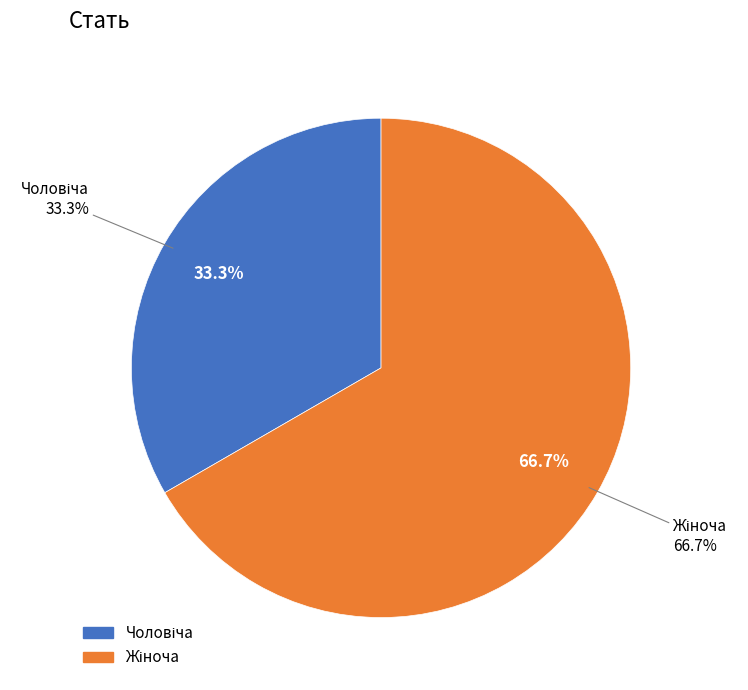

To the nearest percent, what is the difference between the Чоловіча and Жіноча slice percentages?

33%